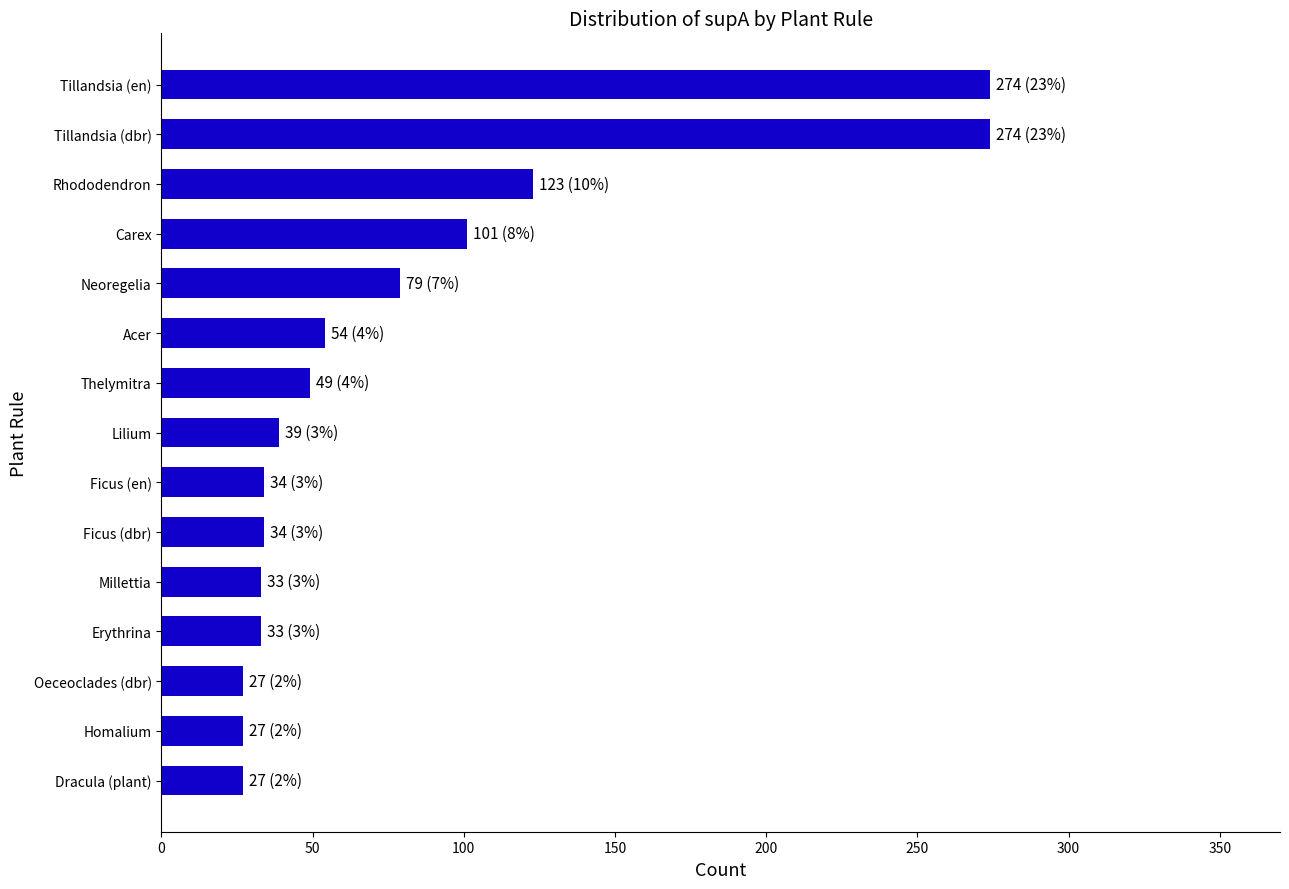

What is the label of the 3rd bar from the top?

Rhododendron